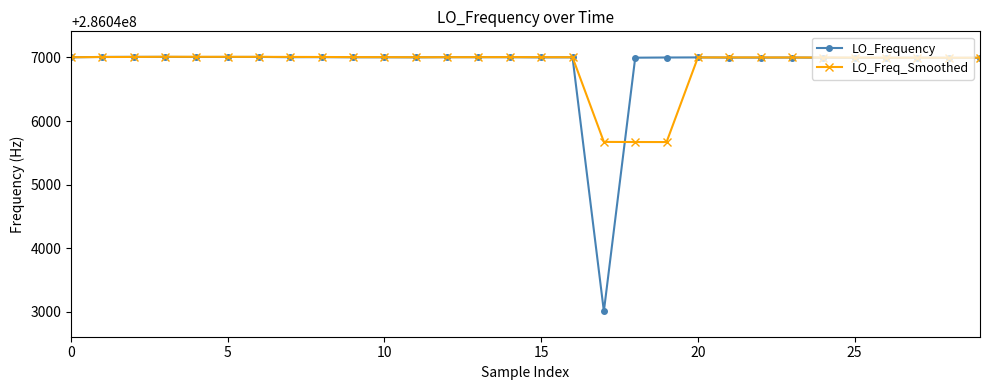

What is the value of the LO_Freq_Smoothed point at the 20th from the left?

286045669.6